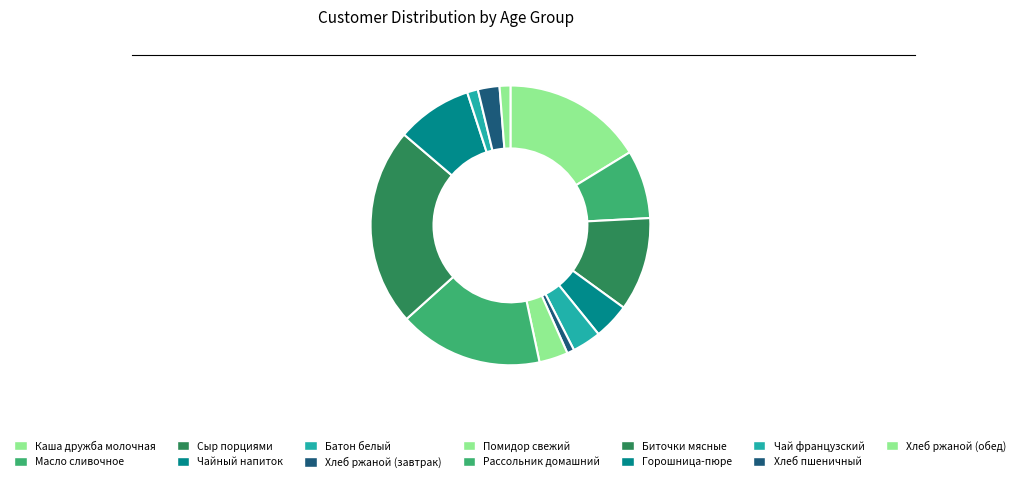

Count the number of slices in the pie.

13